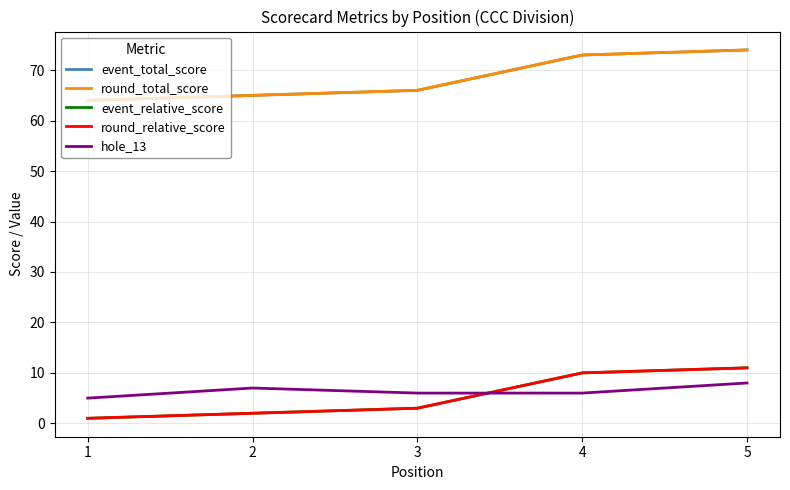

What is the approximate value of hole_13 at 3?

6